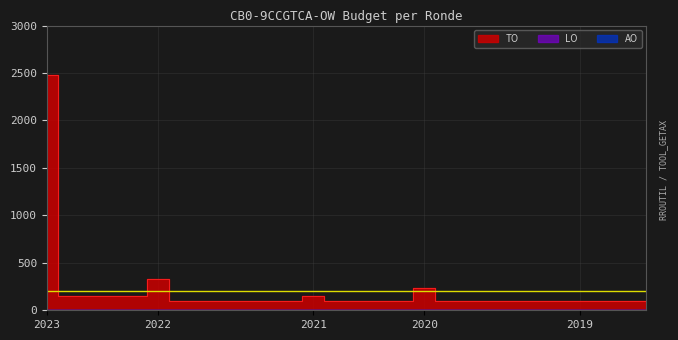

How many interior local peaks does the TO series have?

3